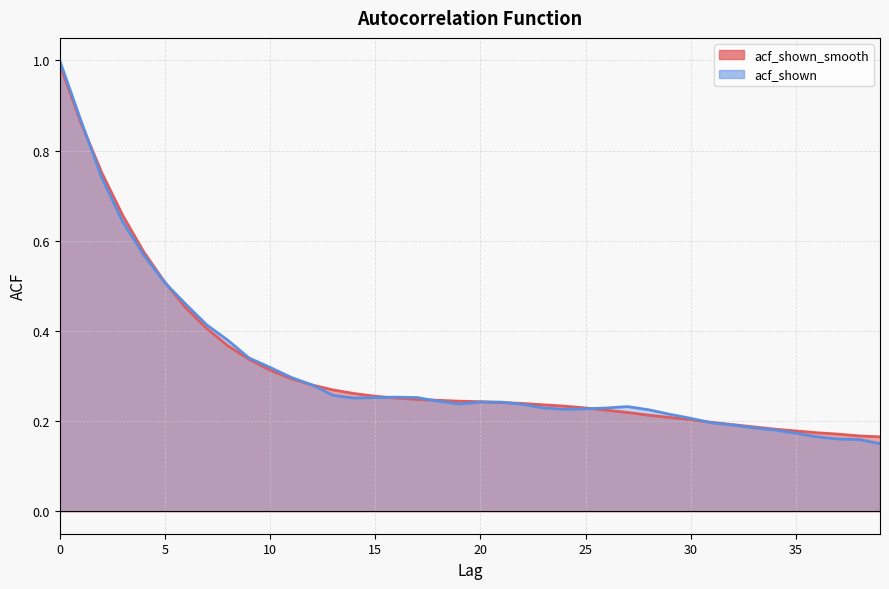

What is the sum of the acf_shown values at 12 and 13?

0.5